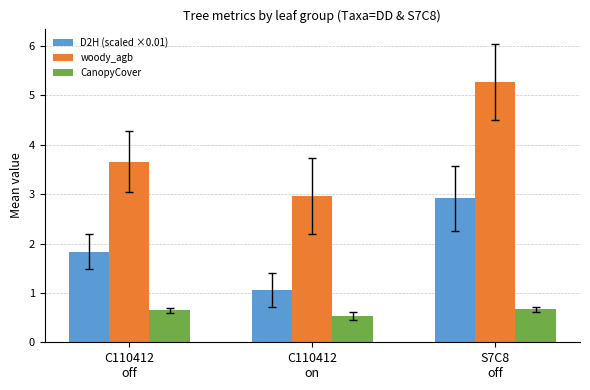

Is the value of woody_agb at S7C8
off greater than the value of D2H (scaled ×0.01) at C110412
off?

Yes